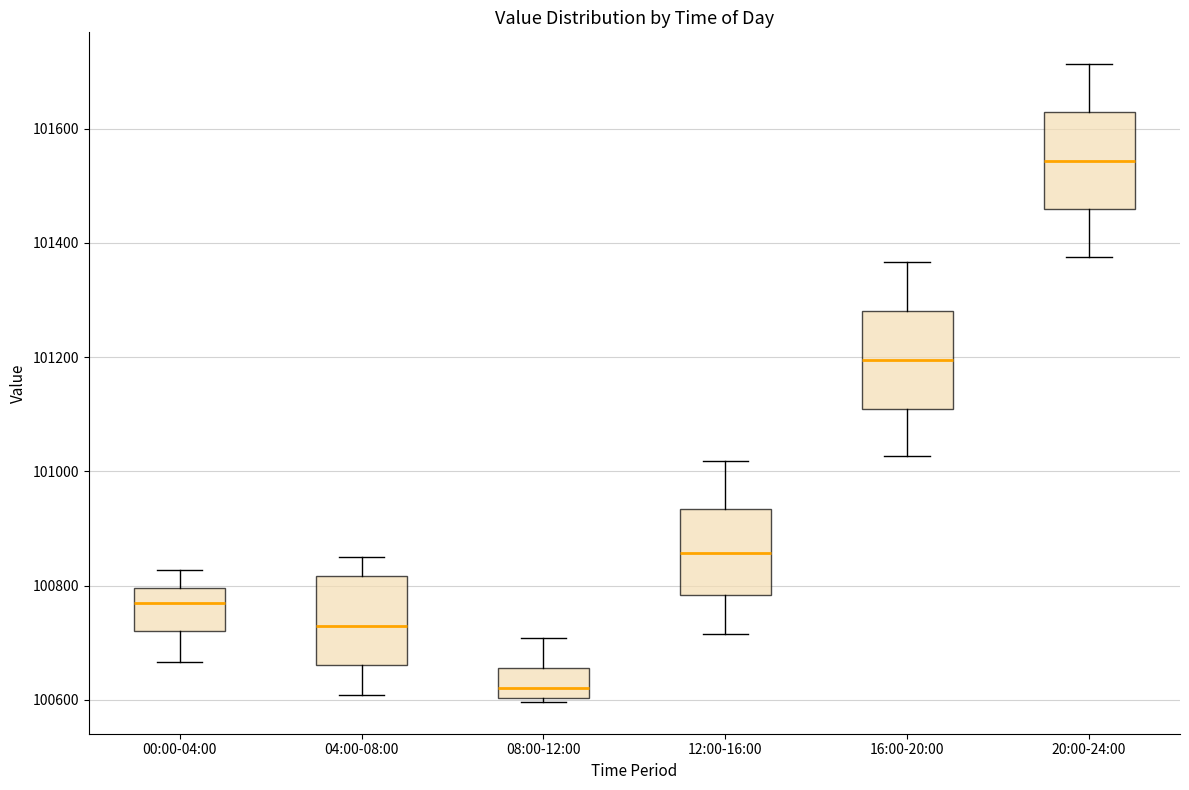

Reading left to right, transcribe this box plot: for each box, give where its median line is, the range the box spans, and where its two whiskers end, as read against the y-axis. The values are not printed on the chart, so give them approximately, as read against the axis.

00:00-04:00: median 100760, box 100720 to 100800, whiskers 100660 to 100820
04:00-08:00: median 100720, box 100660 to 100820, whiskers 100600 to 100860
08:00-12:00: median 100620, box 100600 to 100660, whiskers 100600 to 100700
12:00-16:00: median 100860, box 100780 to 100940, whiskers 100720 to 101020
16:00-20:00: median 101200, box 101100 to 101280, whiskers 101020 to 101360
20:00-24:00: median 101540, box 101460 to 101620, whiskers 101380 to 101720